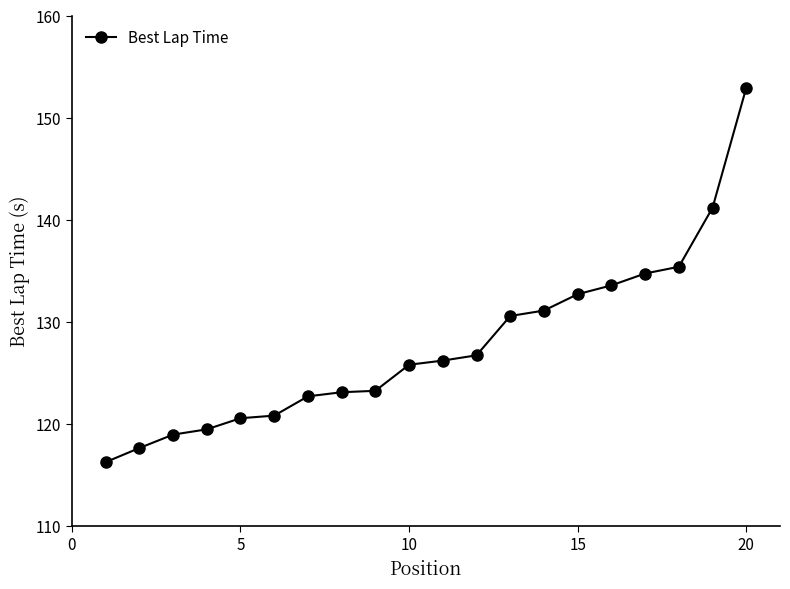

What is the value of the 2nd point from the left?

117.6